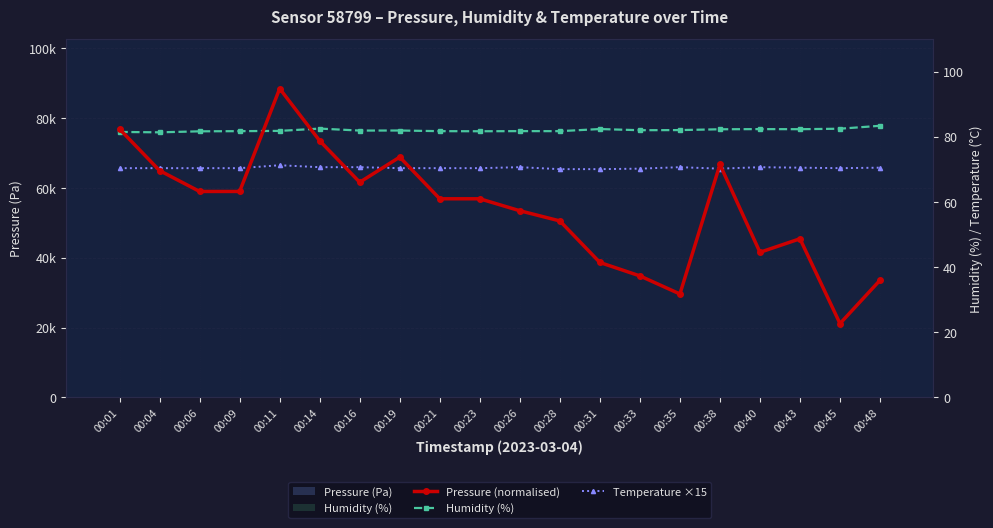

What is the approximate value of Temperature ×15 at 00:14?

70.7